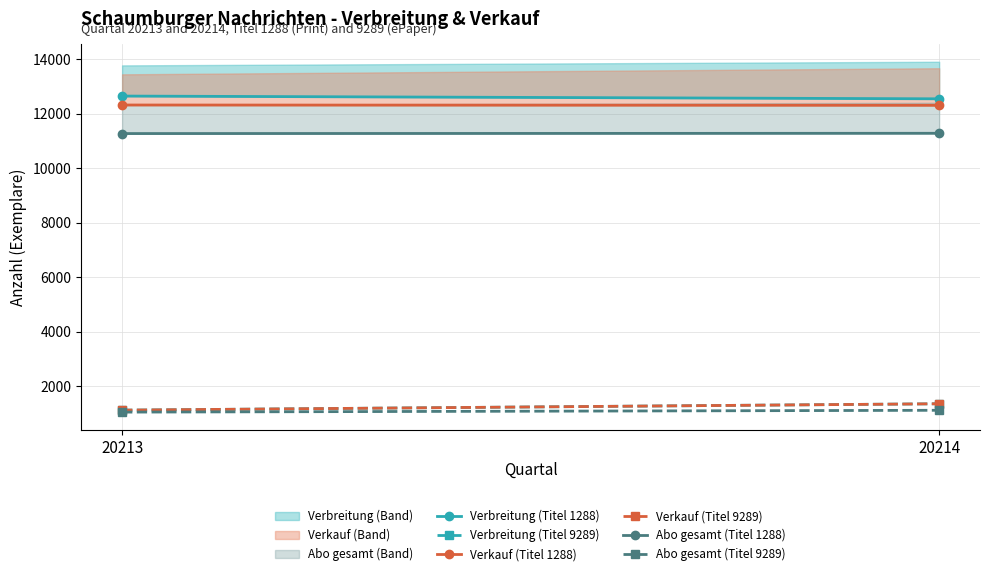

What is the average value of the Verbreitung (Titel 9289) series?

1242